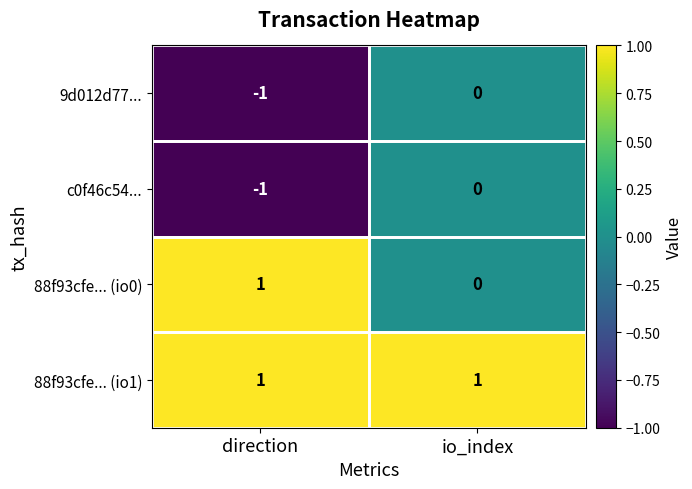

Where is 9d012d77... nearest to the value 0?

io_index